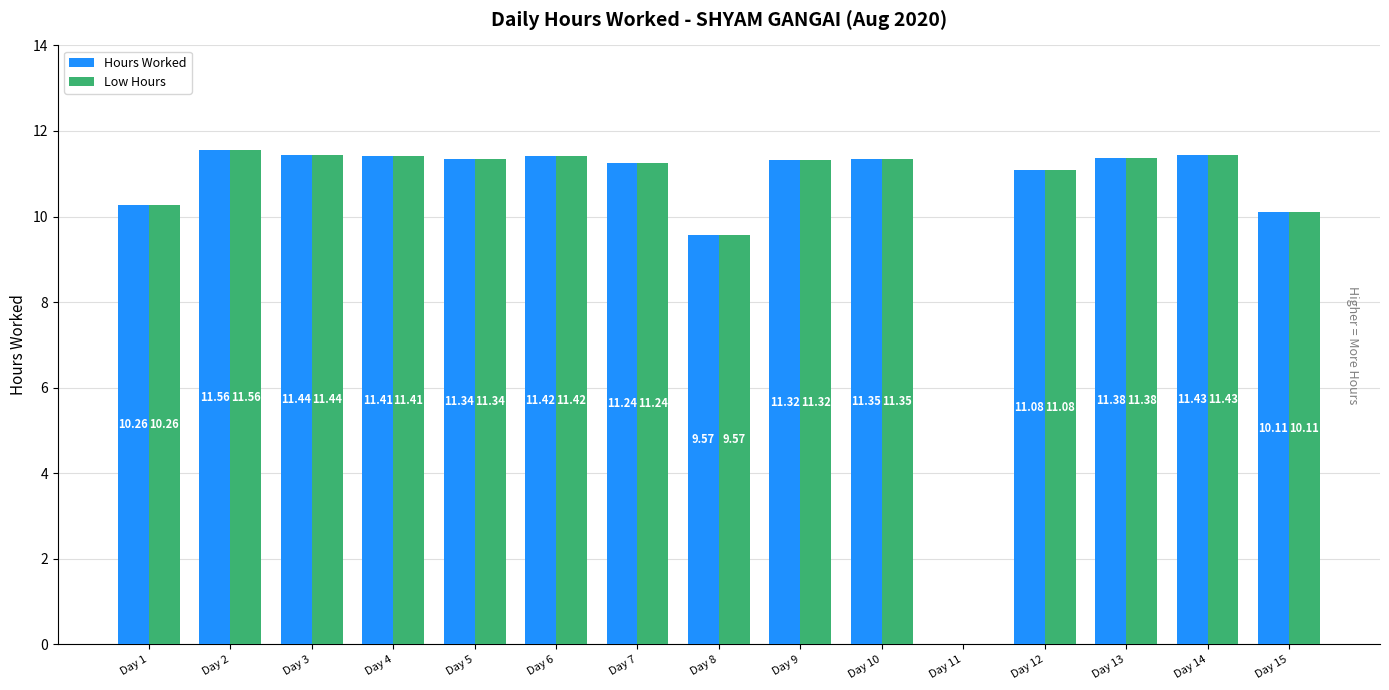

What is the sum of the Hours Worked values at Day 10 and Day 1?

21.6